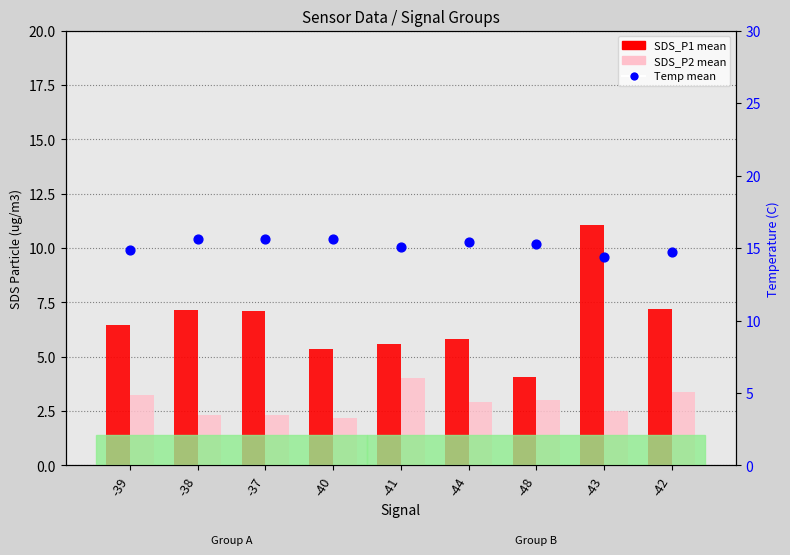

At which category is the sum across all series the highest?

-43